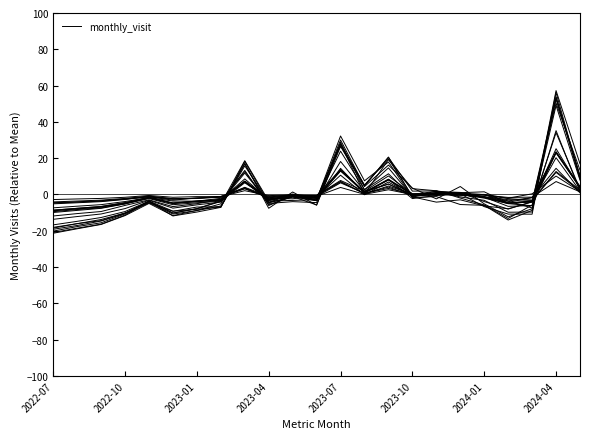

Where is monthly_visit_var_0 nearest to the value 7?

8